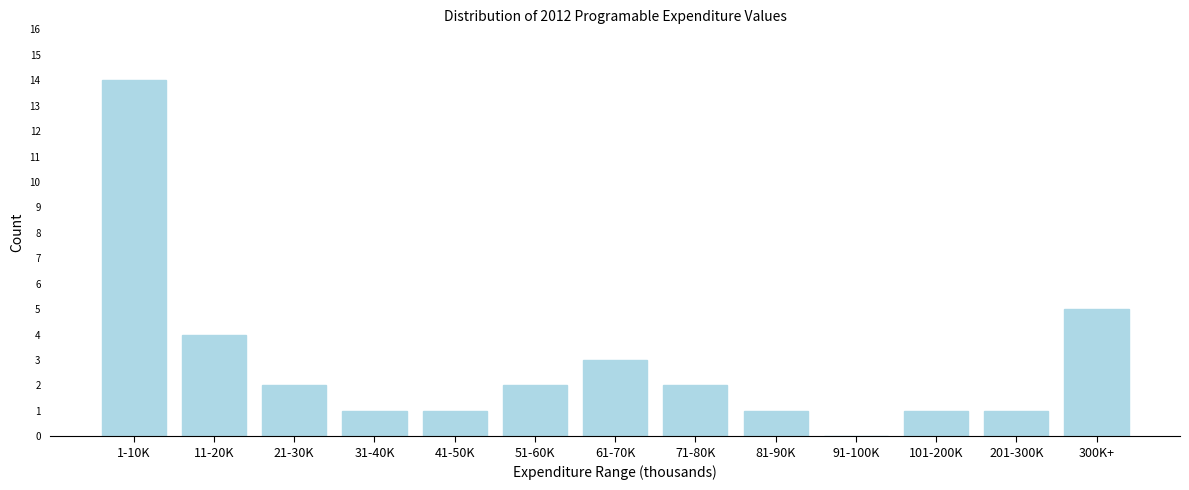

Reading right to left, transcribe all the data shown in this chart.

300K+=5	201-300K=1	101-200K=1	91-100K=0	81-90K=1	71-80K=2	61-70K=3	51-60K=2	41-50K=1	31-40K=1	21-30K=2	11-20K=4	1-10K=14